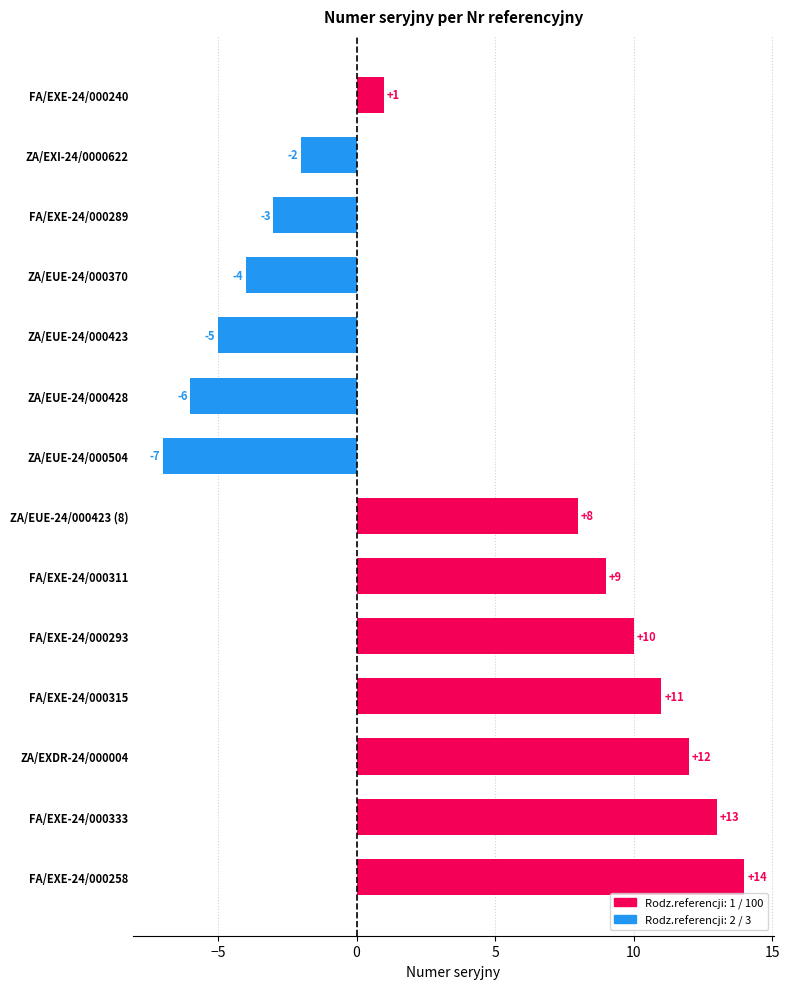

Rank the categories by value from lowest to highest.

ZA/EUE-24/000504, ZA/EUE-24/000428, ZA/EUE-24/000423, ZA/EUE-24/000370, FA/EXE-24/000289, ZA/EXI-24/0000622, FA/EXE-24/000240, ZA/EUE-24/000423 (8), FA/EXE-24/000311, FA/EXE-24/000293, FA/EXE-24/000315, ZA/EXDR-24/000004, FA/EXE-24/000333, FA/EXE-24/000258